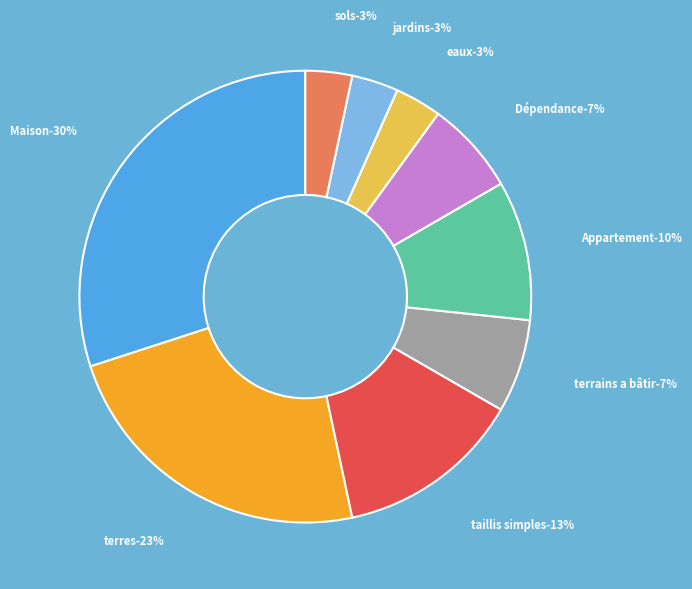

What is the total percentage of sols and Appartement?

13.3%